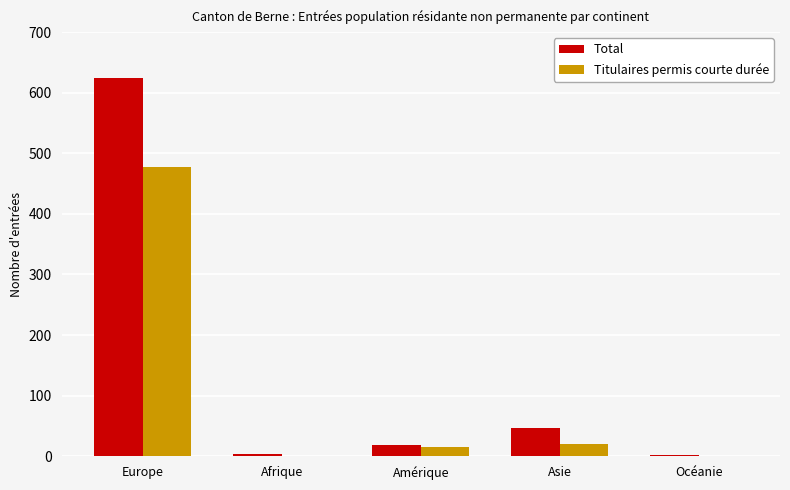

What is the approximate value of Titulaires permis courte durée at Asie, to the nearest 5?

20